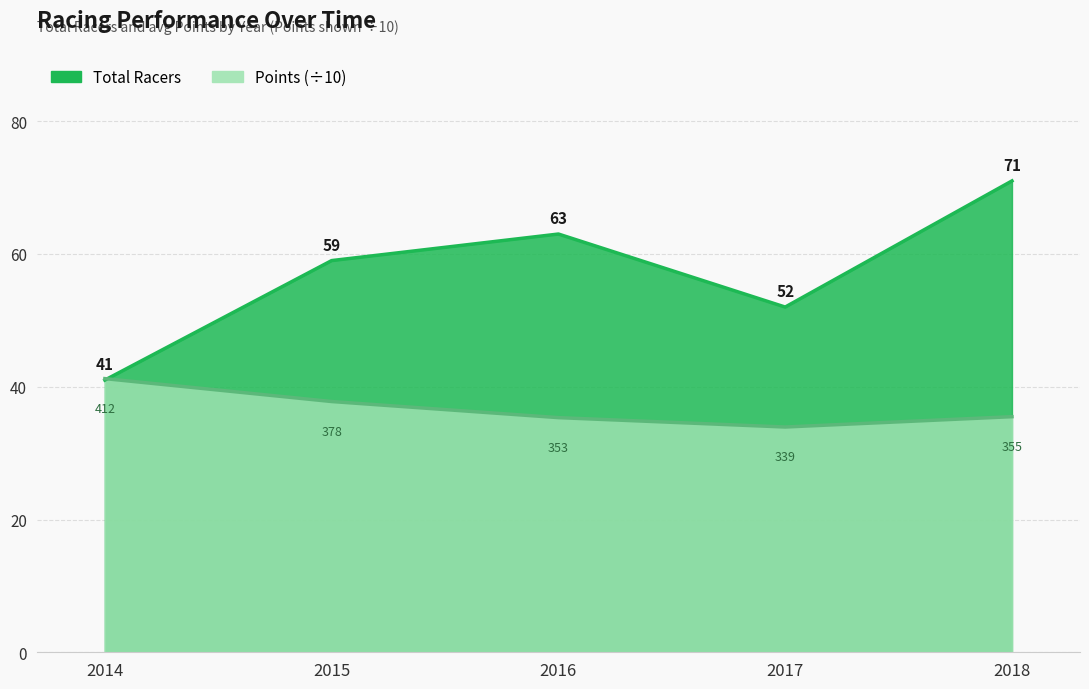

Which series has the widest spread of values?

Total Racers